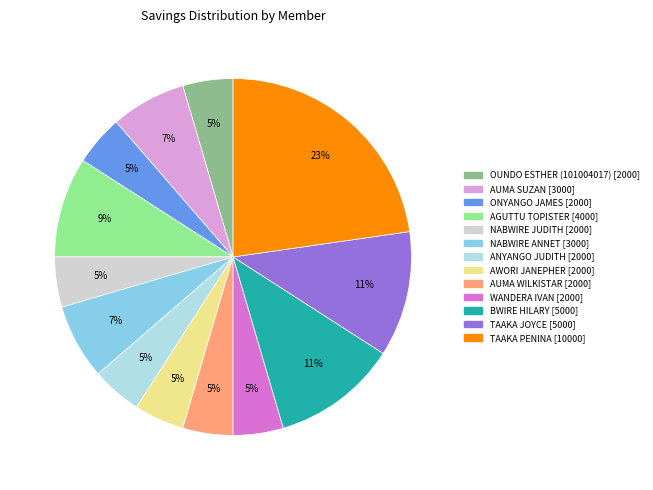

Do ANYANGO JUDITH and OUNDO ESTHER (101004017) together represent more than half of the pie?

No